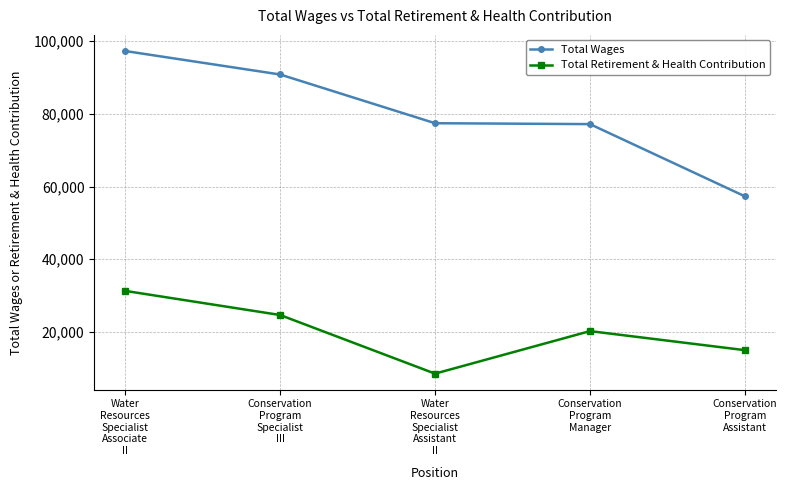

True or false: Total Wages and Total Retirement & Health Contribution intersect in this chart.

False